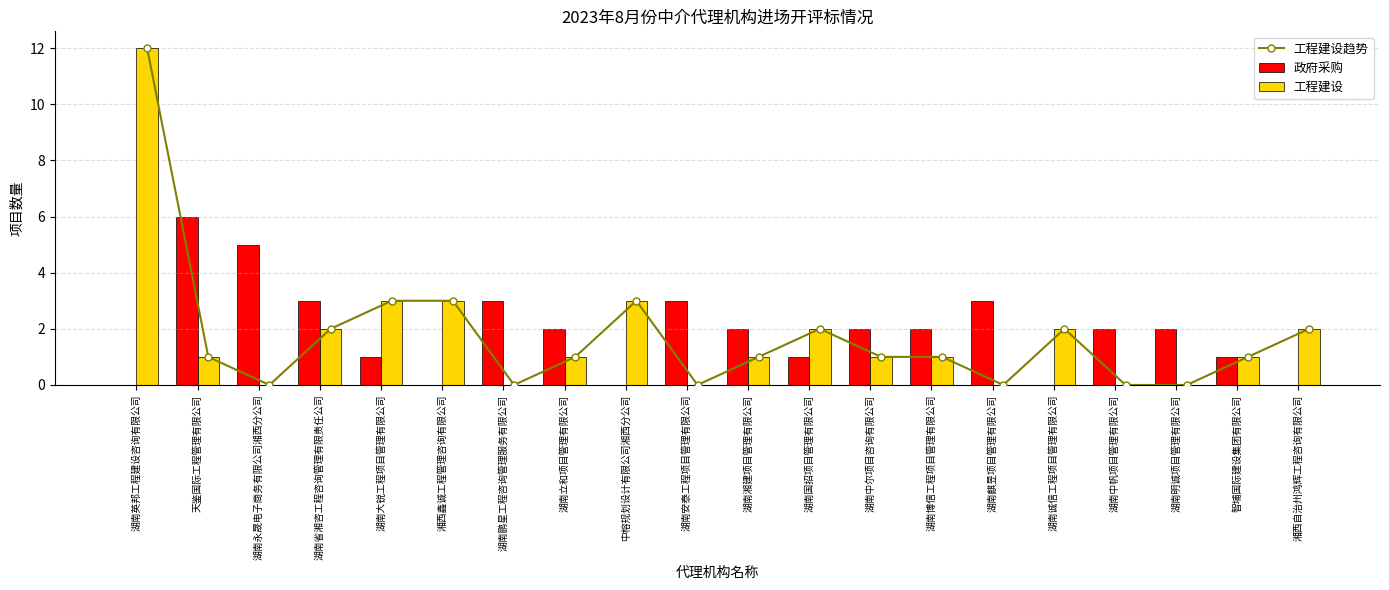

Where is 工程建设趋势 nearest to the value 6?

湖南大锐工程项目管理有限公司